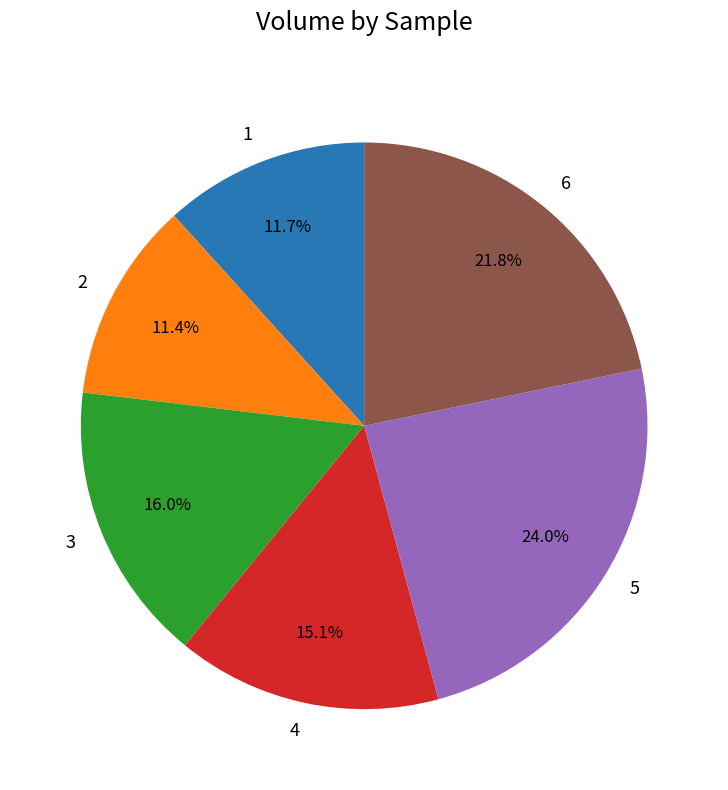

To the nearest percent, what portion does 2 represent?

11%